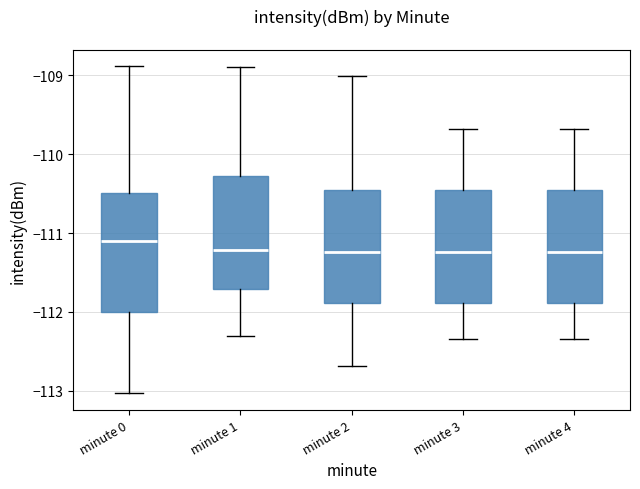

Reading left to right, read every box against the y-axis: the position of its median line, the range the box covers, and the ends of its whiskers. The values are not printed on the chart, so give them approximately, as read against the axis.

minute 0: median -111.1, box -112.0 to -110.5, whiskers -113.0 to -108.9
minute 1: median -111.2, box -111.7 to -110.3, whiskers -112.3 to -108.9
minute 2: median -111.2, box -111.9 to -110.5, whiskers -112.7 to -109.0
minute 3: median -111.2, box -111.9 to -110.5, whiskers -112.3 to -109.7
minute 4: median -111.2, box -111.9 to -110.5, whiskers -112.3 to -109.7